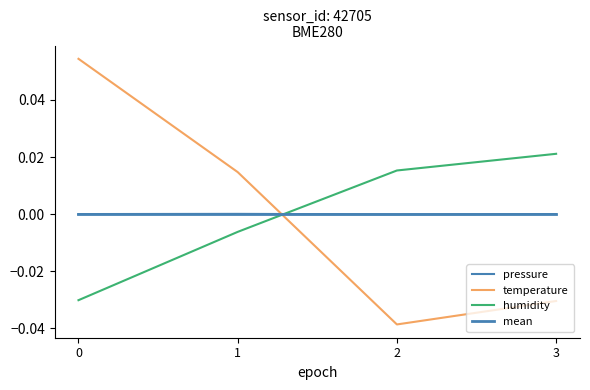

Rank the series by their average value, from lowest to highest.

humidity, temperature, mean, pressure